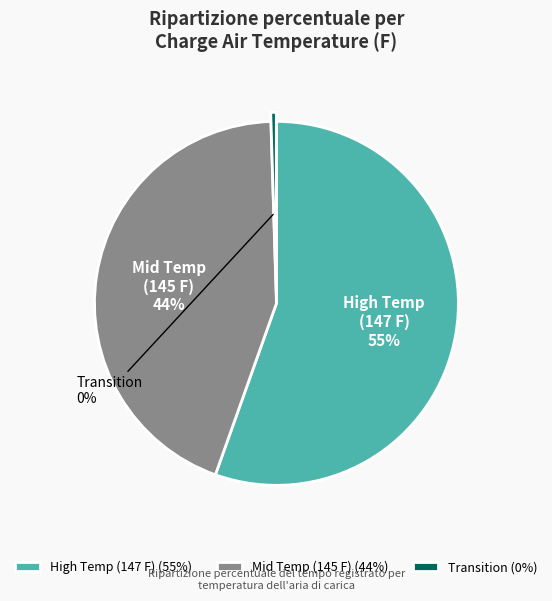

Is the sum of Mid Temp (145 F) and High Temp (147 F) greater than half?

Yes